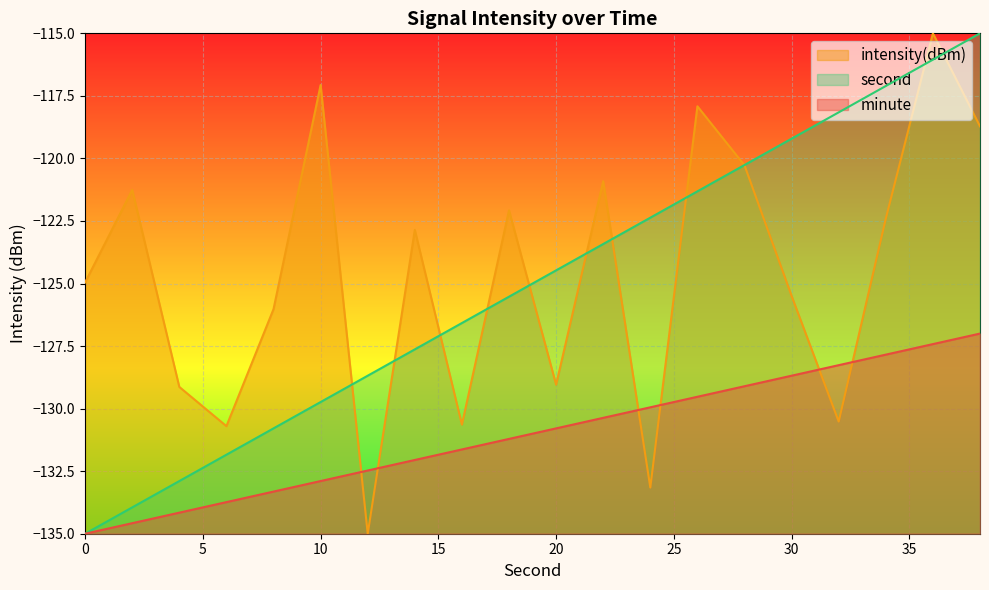

What is the difference between the second highest and minimum values in the second series?

18.9